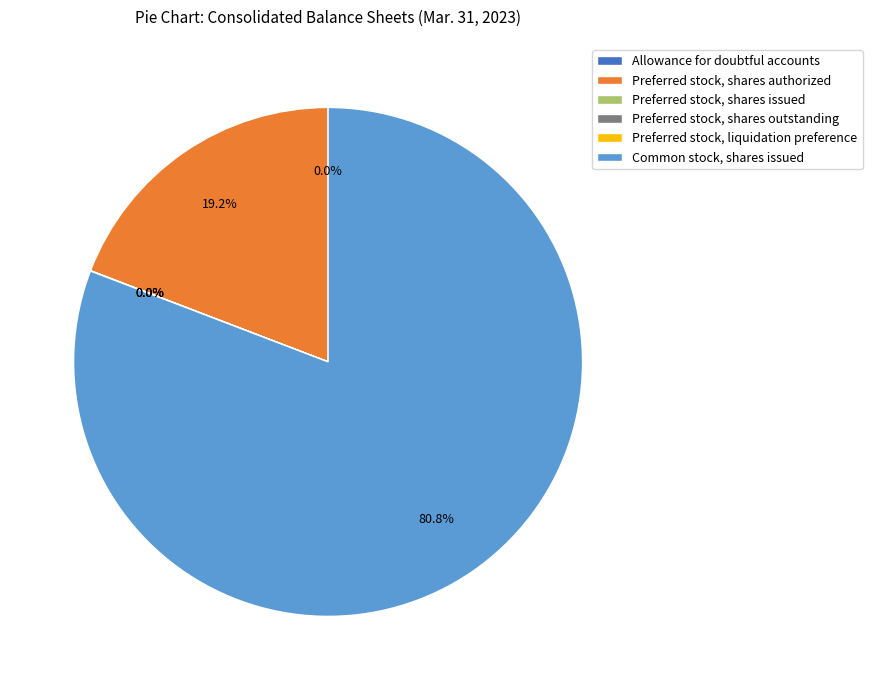

What percentage do Preferred stock, shares authorized and Common stock, shares issued together represent?

100.0%